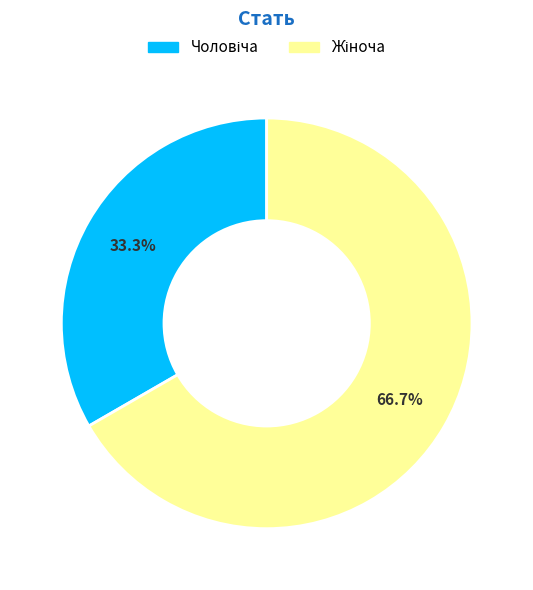

Does any single category account for the majority?

Yes